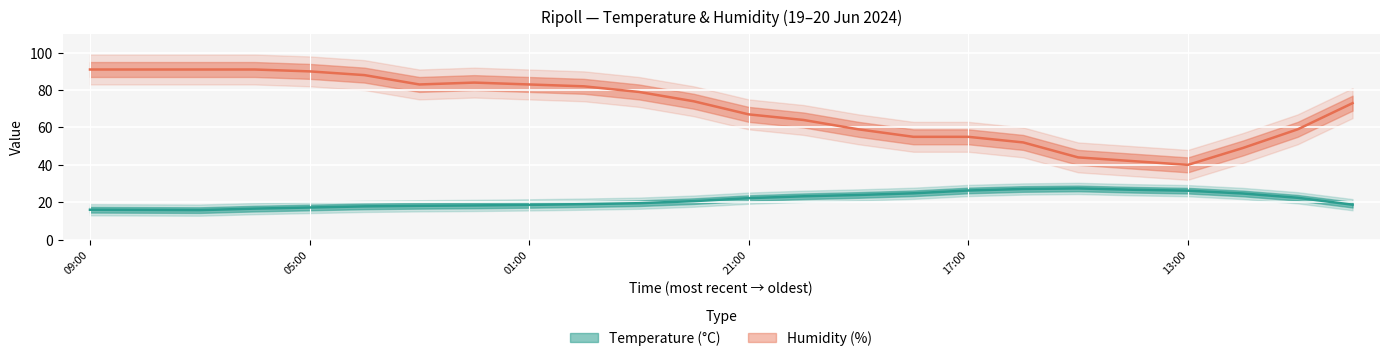

Reading right to left, extract all data points from this chart.

Temperature (°C): 18.7	22.4	24.7	26.2	26.7	27.4	27.1	26.3	24.8	23.9	23.2	22.2	20.6	19.5	19.0	18.6	18.3	18.1	17.8	17.2	16.6	15.8	15.9	16.0
Humidity (%): 73.0	59.0	49.0	40.0	42.0	44.0	52.0	55.0	55.0	59.0	64.0	67.0	74.0	79.0	82.0	83.0	84.0	83.0	88.0	90.0	91.0	91.0	91.0	91.0